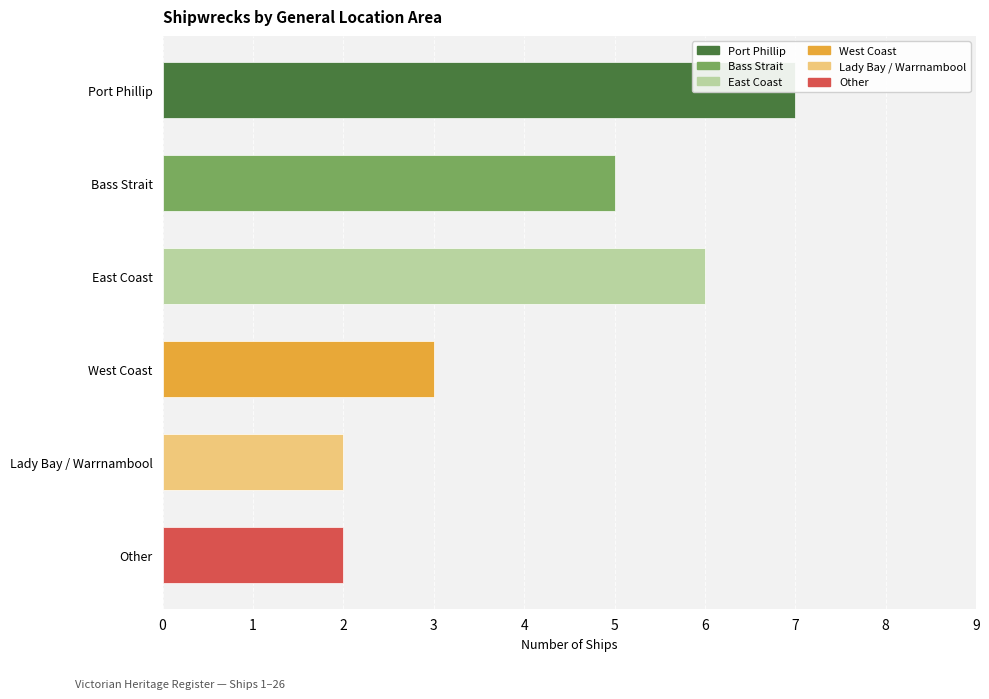

Which label corresponds to the largest value in the chart?

Port Phillip